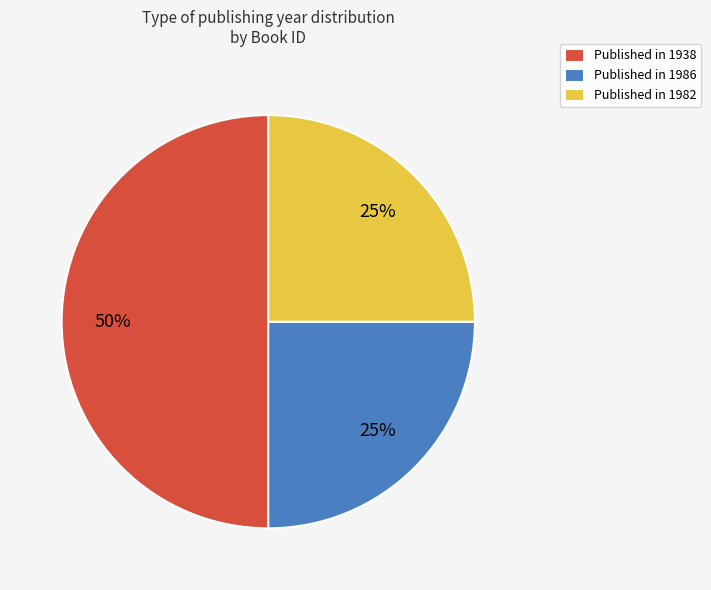

Approximately how many times larger is the value at Published in 1986 compared to Published in 1938?

0.5